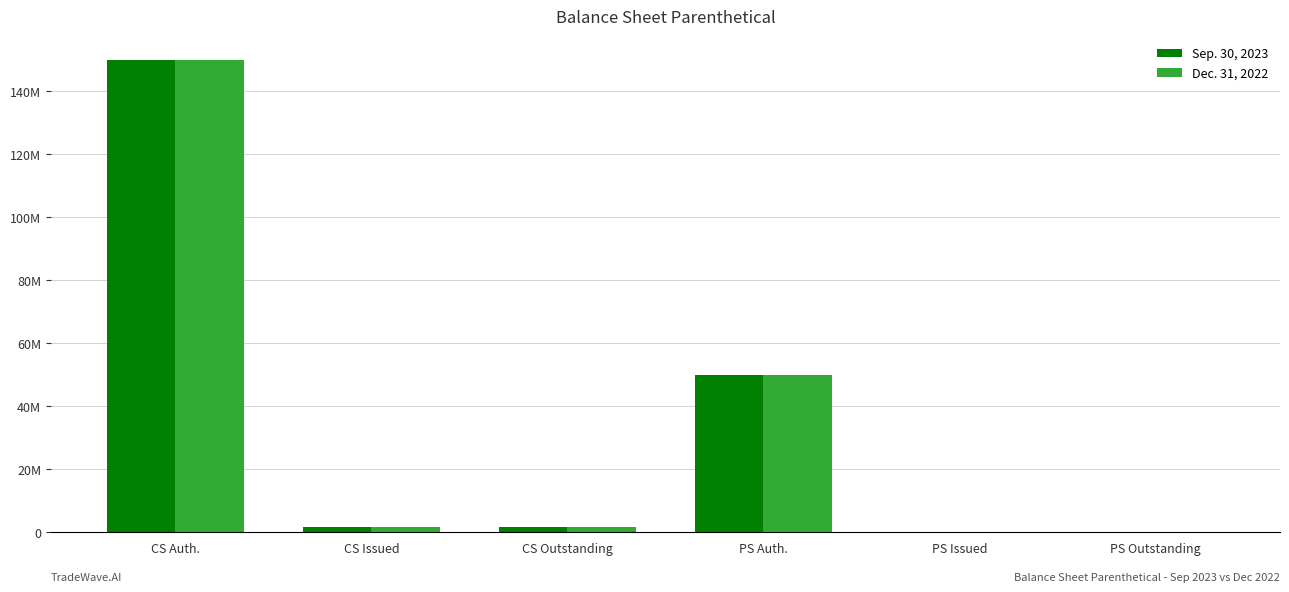

Is the value of Dec. 31, 2022 at PS Outstanding greater than the value of Sep. 30, 2023 at CS Auth.?

No